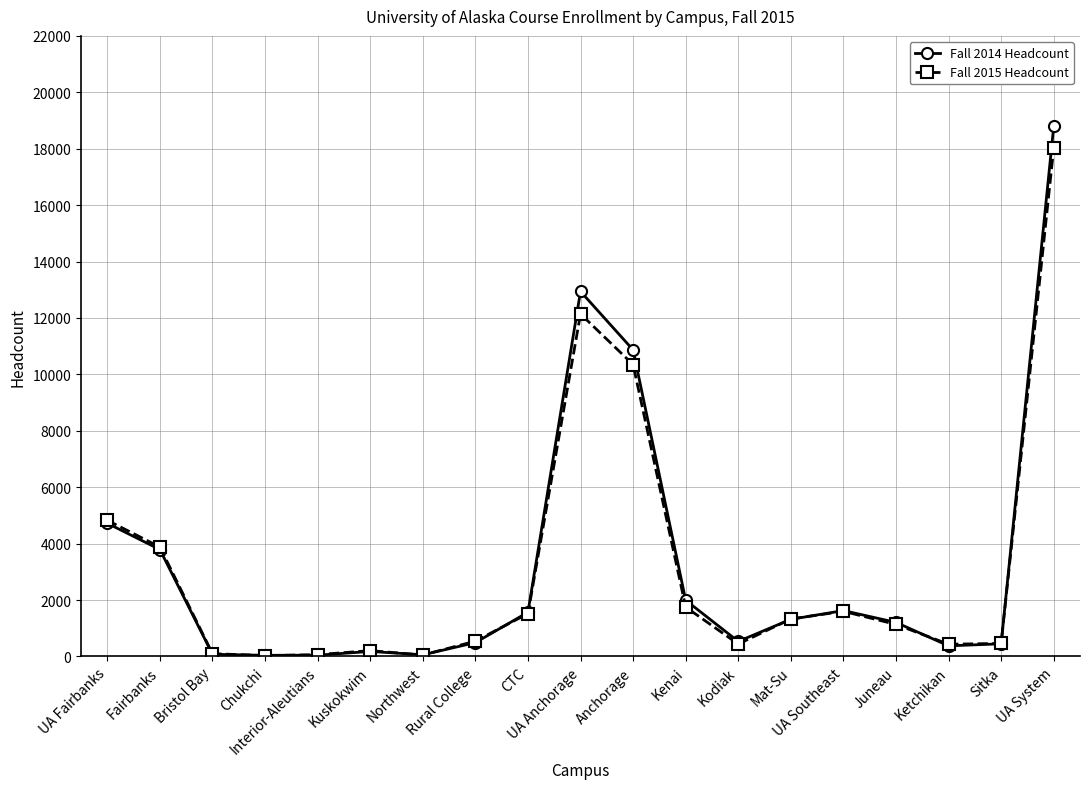

At which label does Fall 2015 Headcount first exceed 1136?

UA Fairbanks